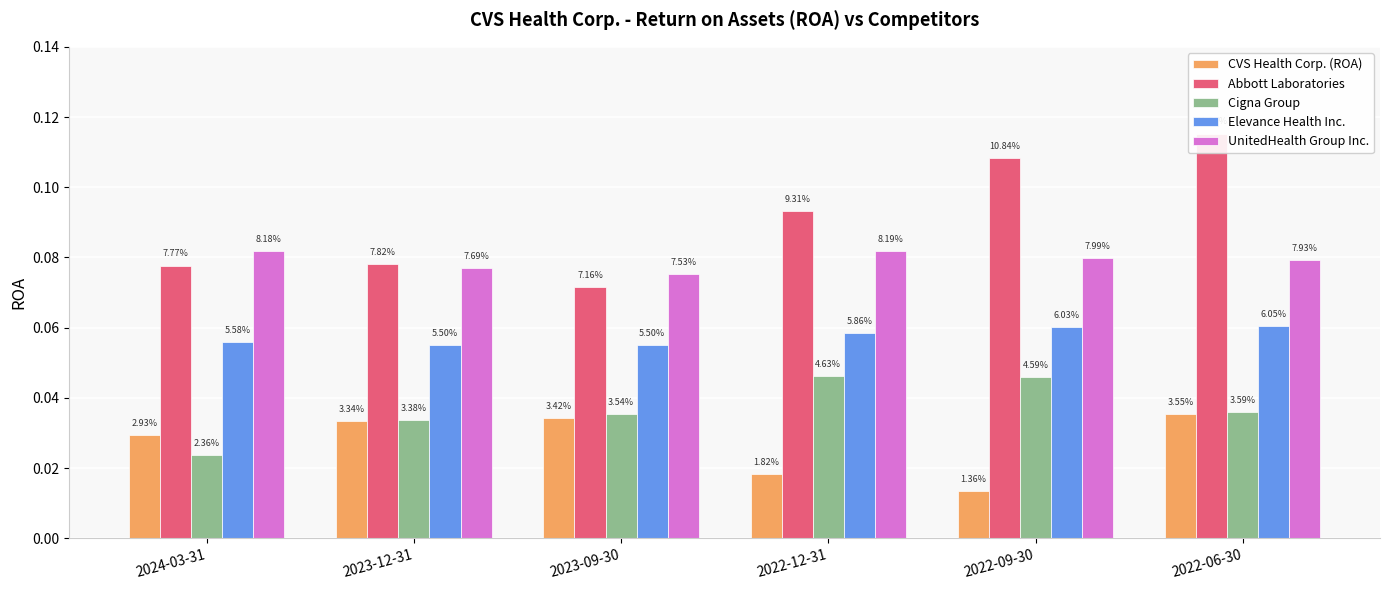

Reading left to right, extract all data points from this chart.

CVS Health Corp. (ROA): 2024-03-31=0.0	2023-12-31=0.0	2023-09-30=0.0	2022-12-31=0.0	2022-09-30=0.0	2022-06-30=0.0
Abbott Laboratories: 2024-03-31=0.1	2023-12-31=0.1	2023-09-30=0.1	2022-12-31=0.1	2022-09-30=0.1	2022-06-30=0.1
Cigna Group: 2024-03-31=0.0	2023-12-31=0.0	2023-09-30=0.0	2022-12-31=0.0	2022-09-30=0.0	2022-06-30=0.0
Elevance Health Inc.: 2024-03-31=0.1	2023-12-31=0.1	2023-09-30=0.1	2022-12-31=0.1	2022-09-30=0.1	2022-06-30=0.1
UnitedHealth Group Inc.: 2024-03-31=0.1	2023-12-31=0.1	2023-09-30=0.1	2022-12-31=0.1	2022-09-30=0.1	2022-06-30=0.1